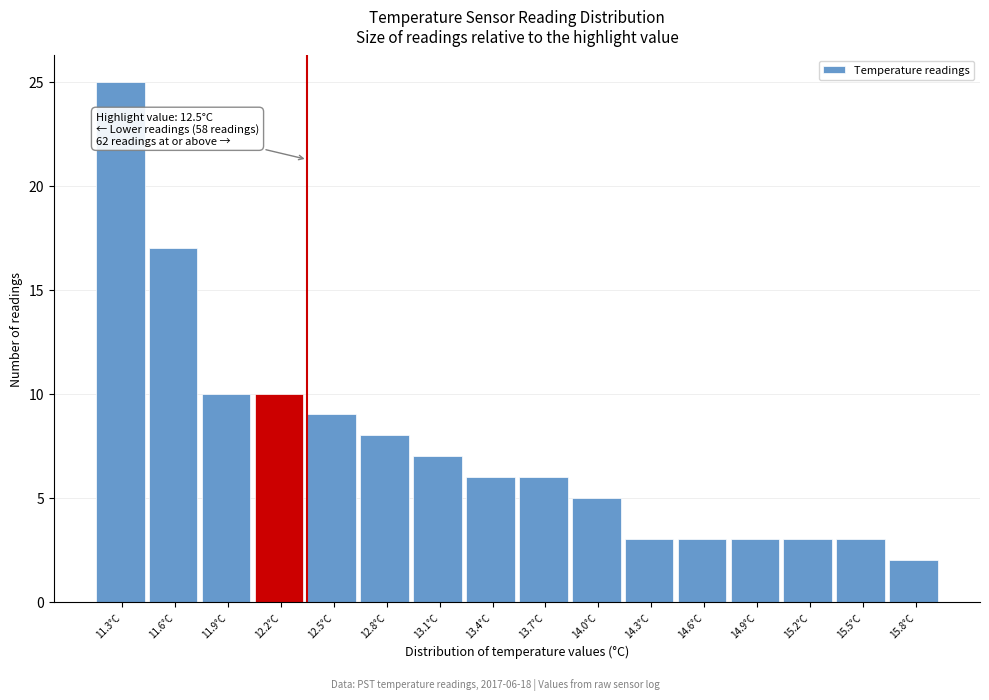

Reading left to right, transcribe all the data shown in this chart.

25	17	10	10	9	8	7	6	6	5	3	3	3	3	3	2